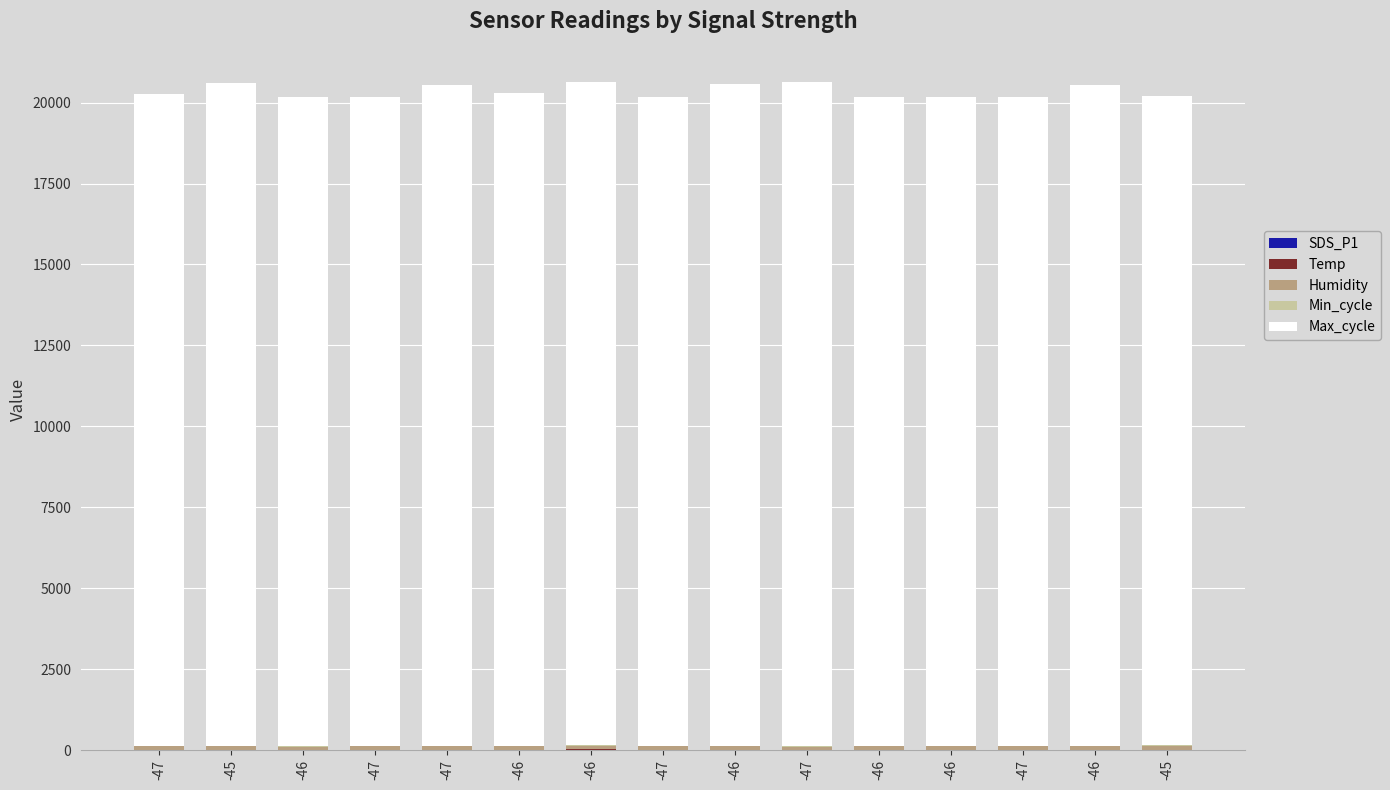

Count the number of categories in the chart.

15